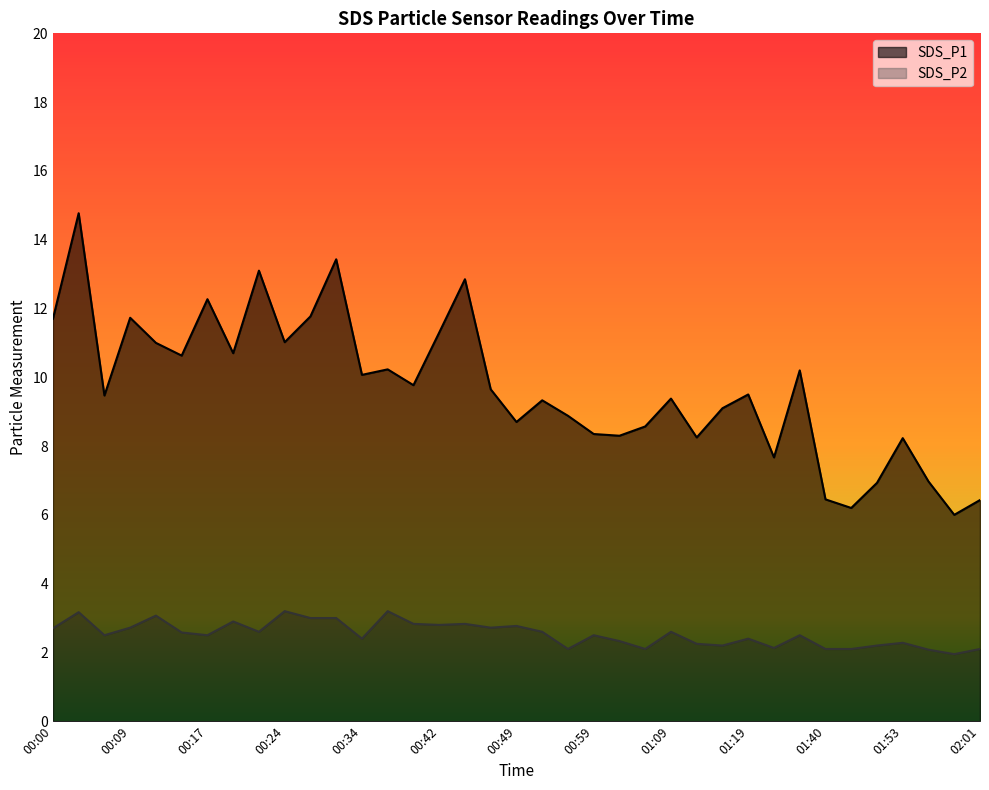

Which series has the largest total across all categories?

SDS_P1